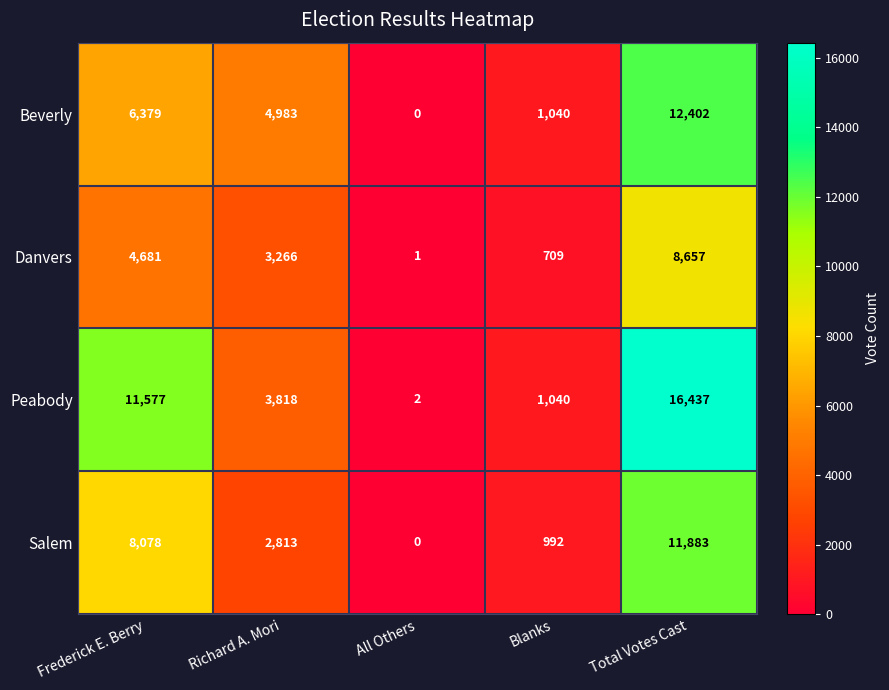

At which label is Danvers closest to 4329?

Frederick E. Berry